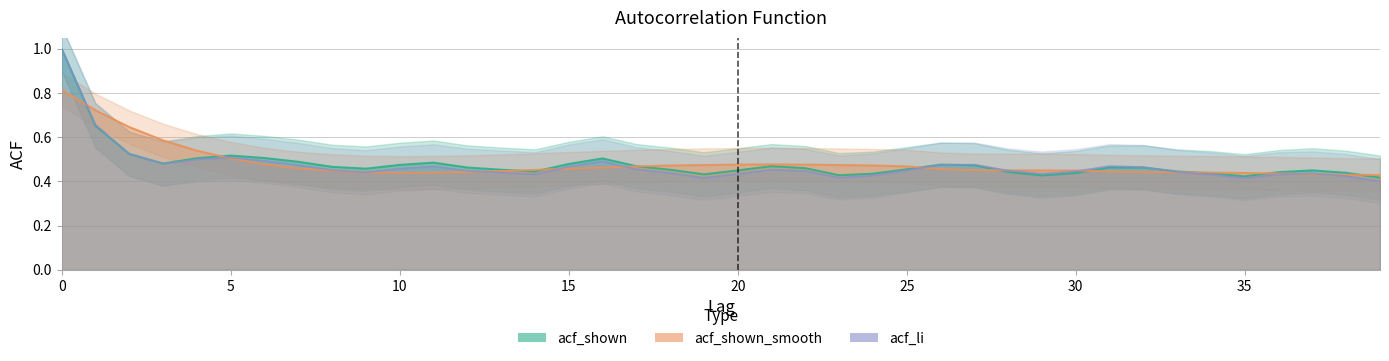

The acf_shown series shows 0.6 at 18. True or false?

False